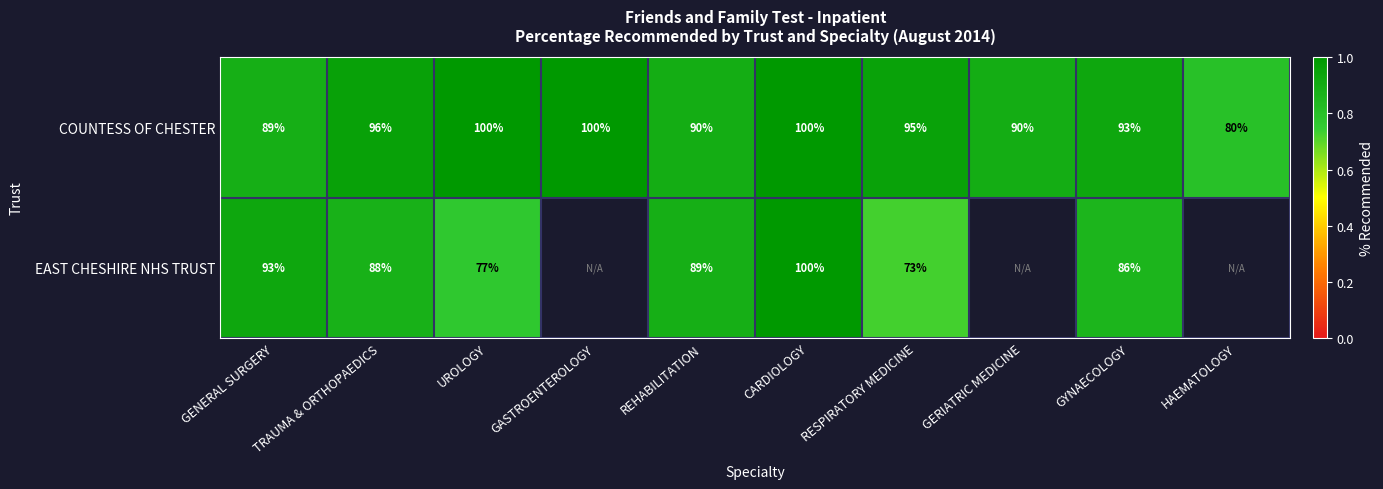

Rank the series at RESPIRATORY MEDICINE from highest to lowest value.

COUNTESS OF CHESTER, EAST CHESHIRE NHS TRUST